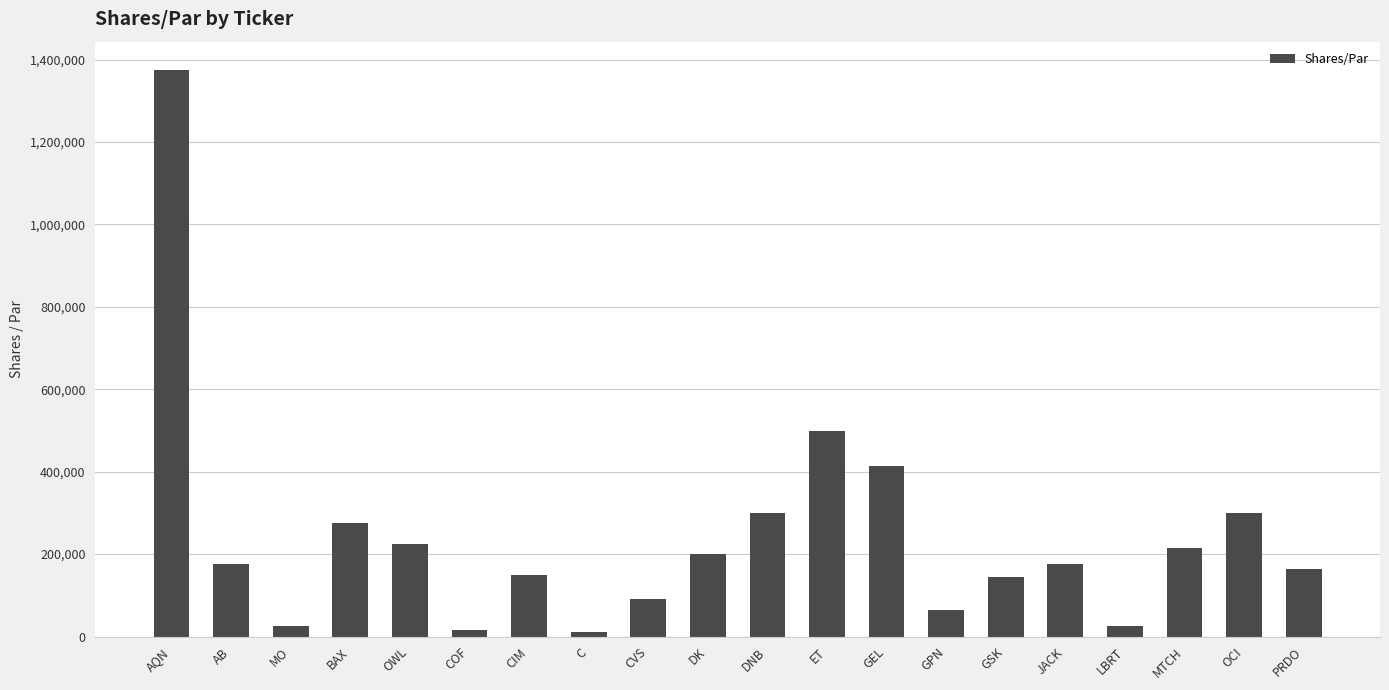

What is the greatest value displayed?

1375000